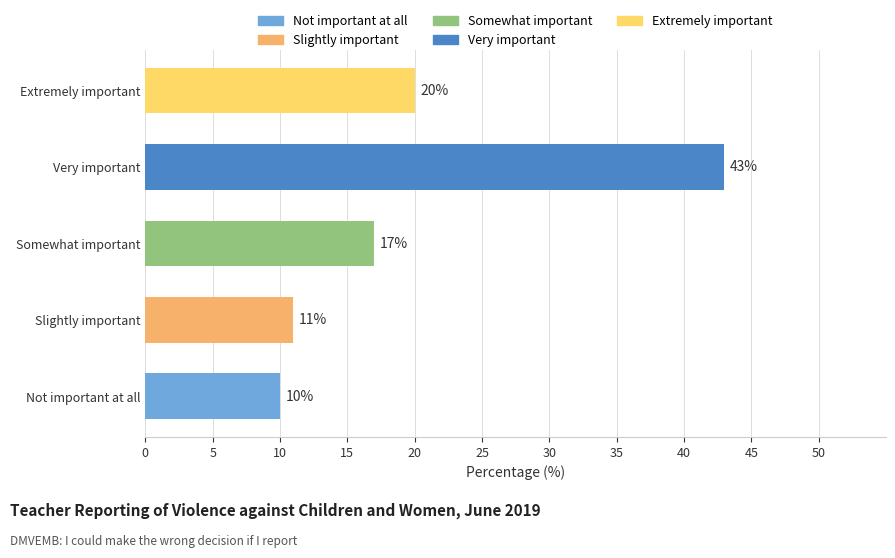

Reading bottom to top, extract all data points from this chart.

Not important at all=10	Slightly important=11	Somewhat important=17	Very important=43	Extremely important=20